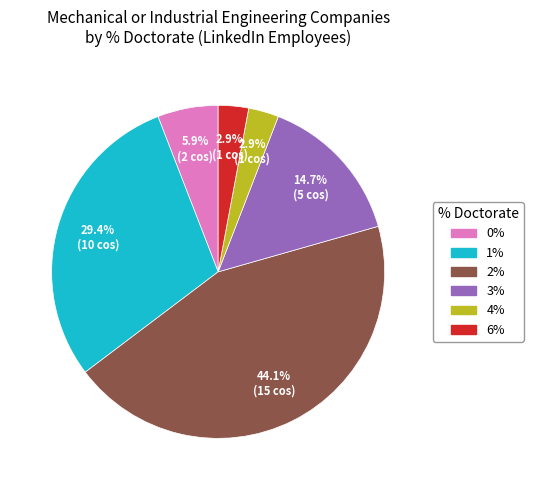

Count the number of slices in the pie.

6